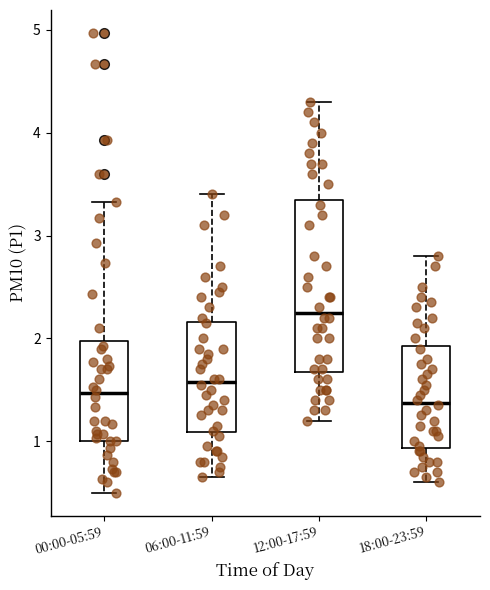

Where is the upper edge of the box for 12:00-17:59 on the y-axis? The values are not printed on the chart, so give them approximately, as read against the axis.

3.4